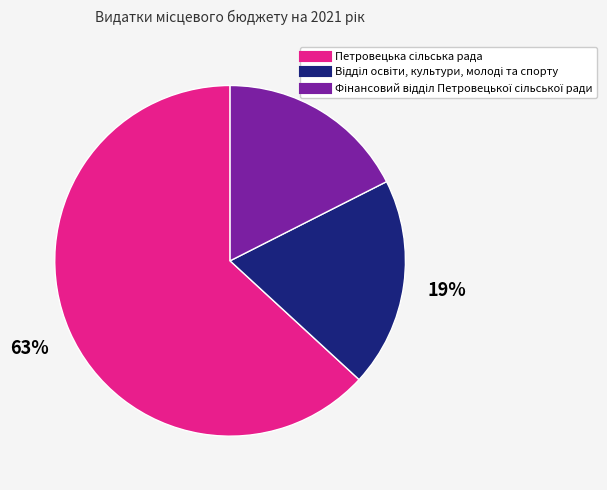

Is there any slice that represents more than half of the pie?

Yes